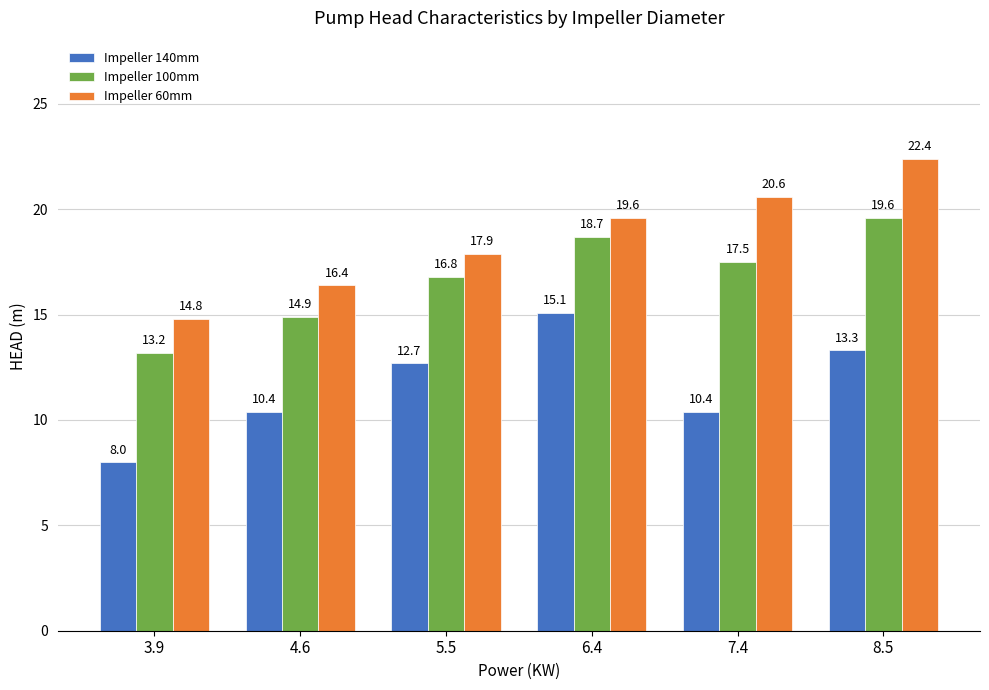

Which category has the highest value across all series?

8.5